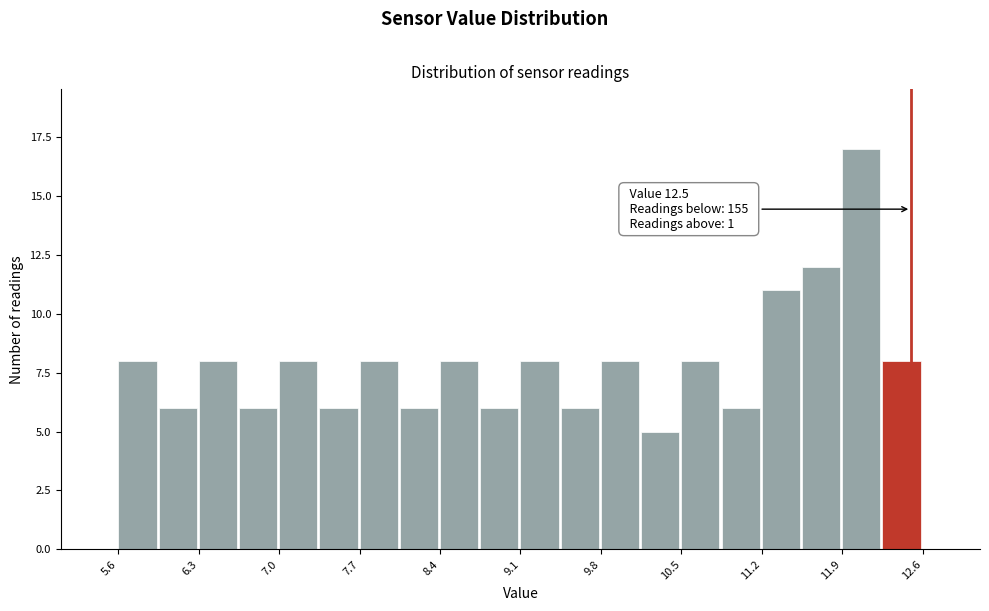

Around what value on the x-axis is the tallest bar? Give the approximate position of its centre, as read against the axis.

12.1